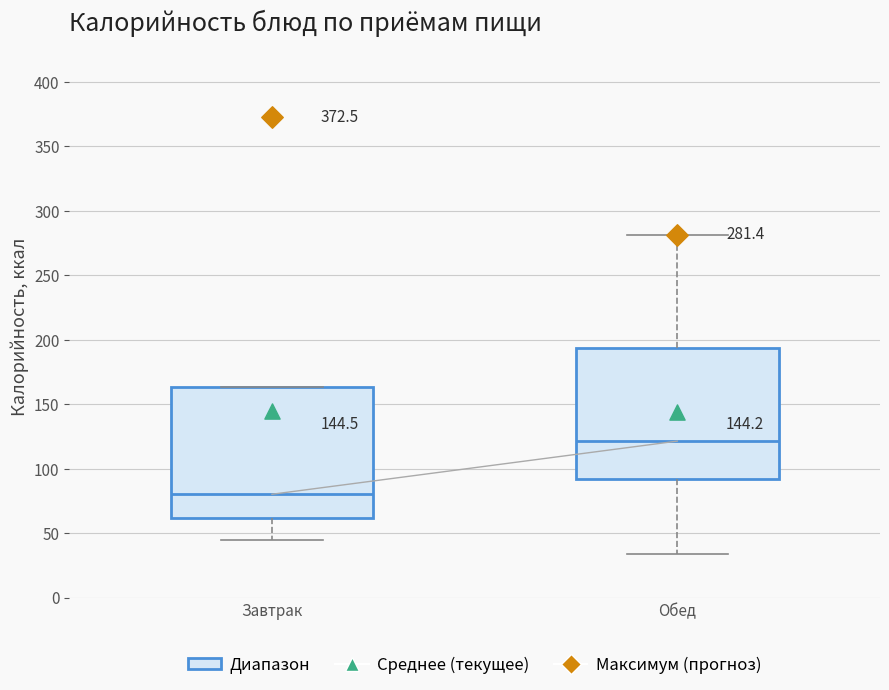

Which box has the highest median line?

Обед